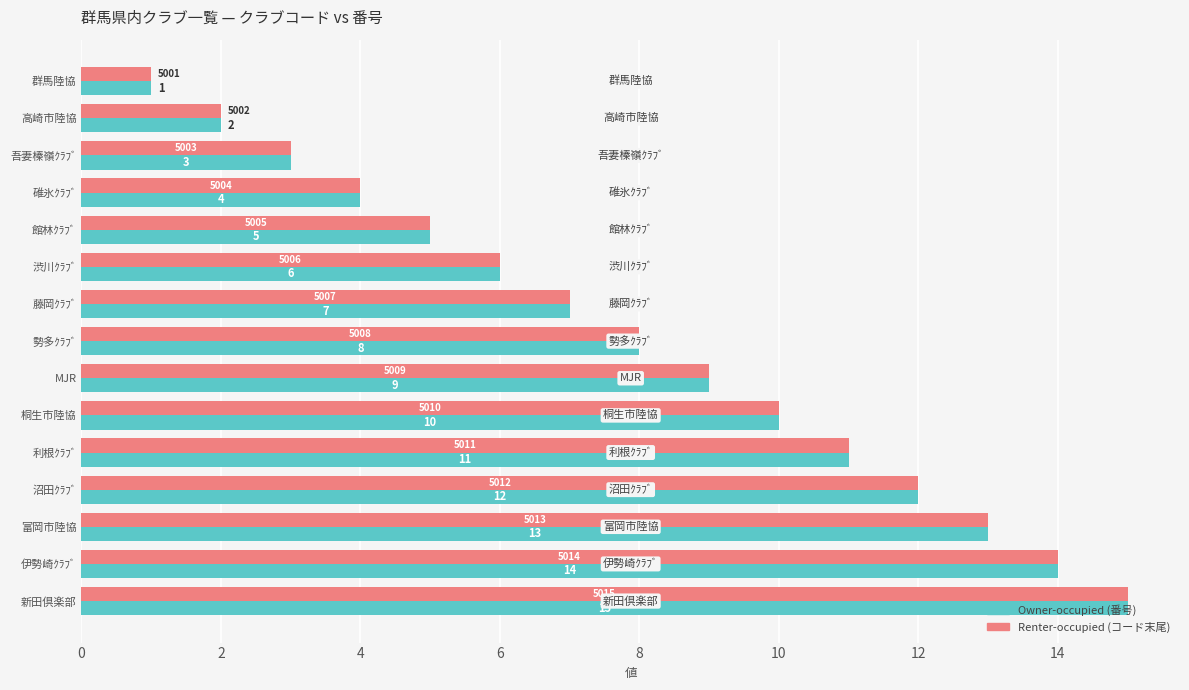

Which label corresponds to the largest value in the chart?

新田倶楽部